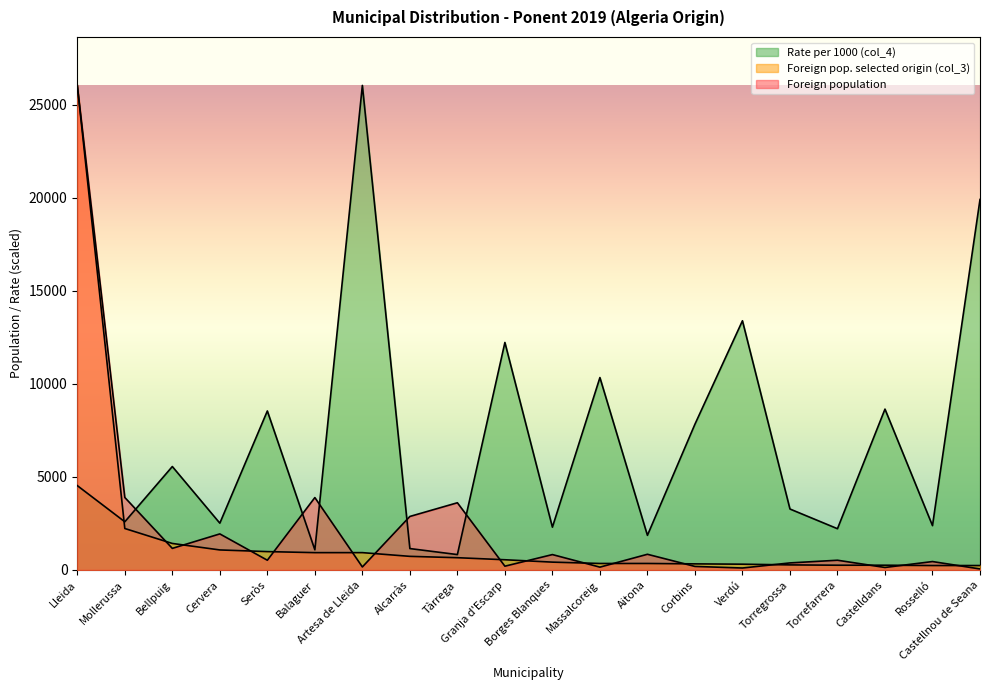

How many lines are shown in the chart?

3